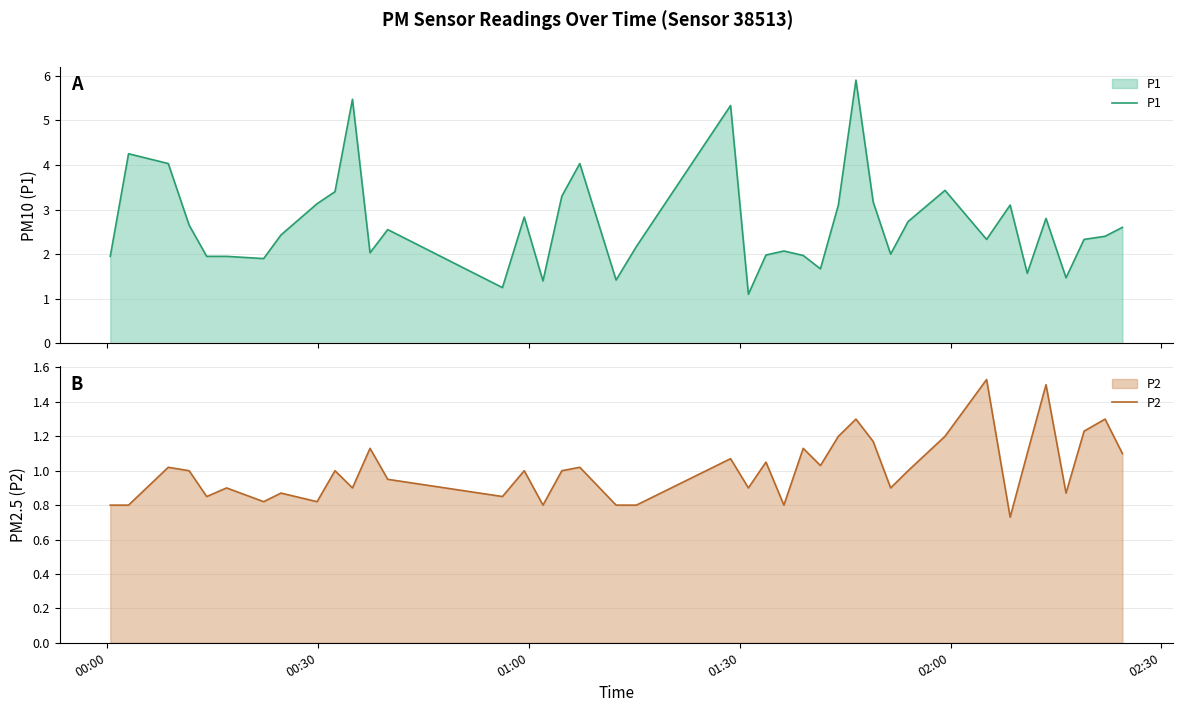

Reading right to left, extract all data points from this chart.

P1: 2.6	2.4	2.3	1.5	2.8	1.6	3.1	2.3	3.4	2.7	2.0	3.2	5.9	3.1	1.7	2.0	2.1	2.0	1.1	5.3	2.2	1.4	4.0	3.3	1.4	2.8	1.2	2.5	2.0	5.5	3.4	3.1	2.4	1.9	1.9	1.9	2.6	4.0	4.2	1.9
P2: 1.1	1.3	1.2	0.9	1.5	1.1	0.7	1.5	1.2	1.0	0.9	1.2	1.3	1.2	1.0	1.1	0.8	1.1	0.9	1.1	0.8	0.8	1.0	1.0	0.8	1.0	0.8	0.9	1.1	0.9	1.0	0.8	0.9	0.8	0.9	0.8	1.0	1.0	0.8	0.8